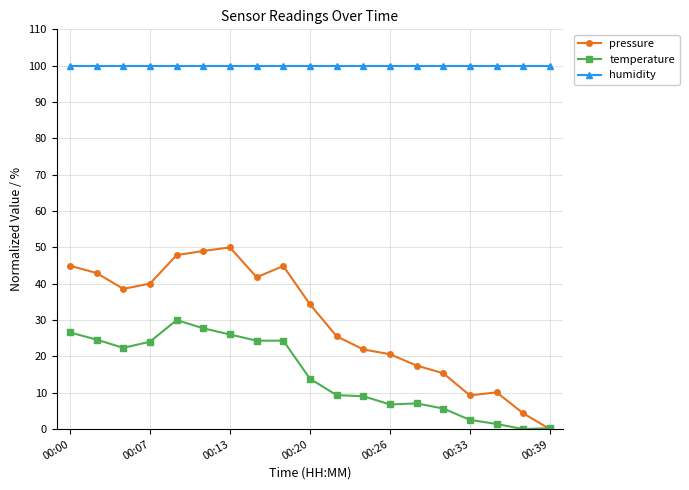

What is the maximum value shown in the chart?

100.0